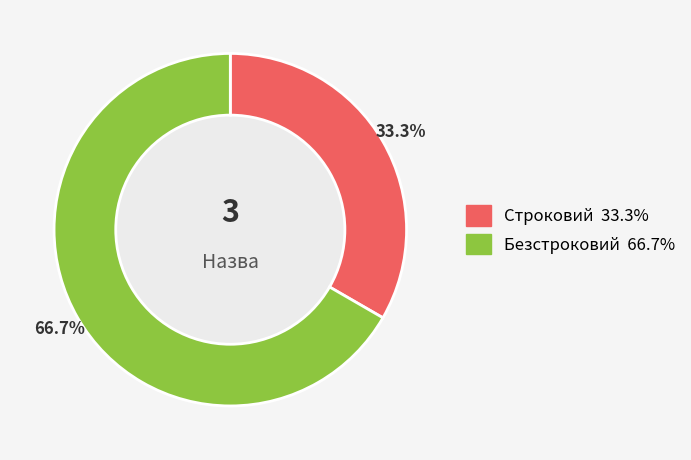

Count the number of slices in the pie.

2